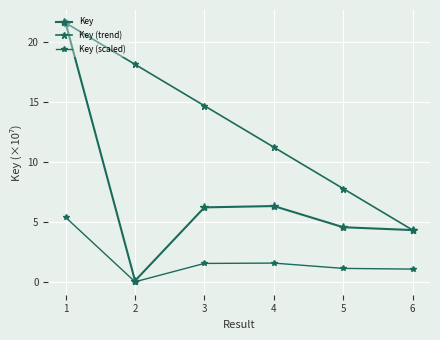

Reading left to right, extract all data points from this chart.

Key: 21.6	0.1	6.2	6.3	4.6	4.3
Key (trend): 21.6	18.1	14.7	11.2	7.8	4.3
Key (scaled): 5.4	0.0	1.6	1.6	1.1	1.1